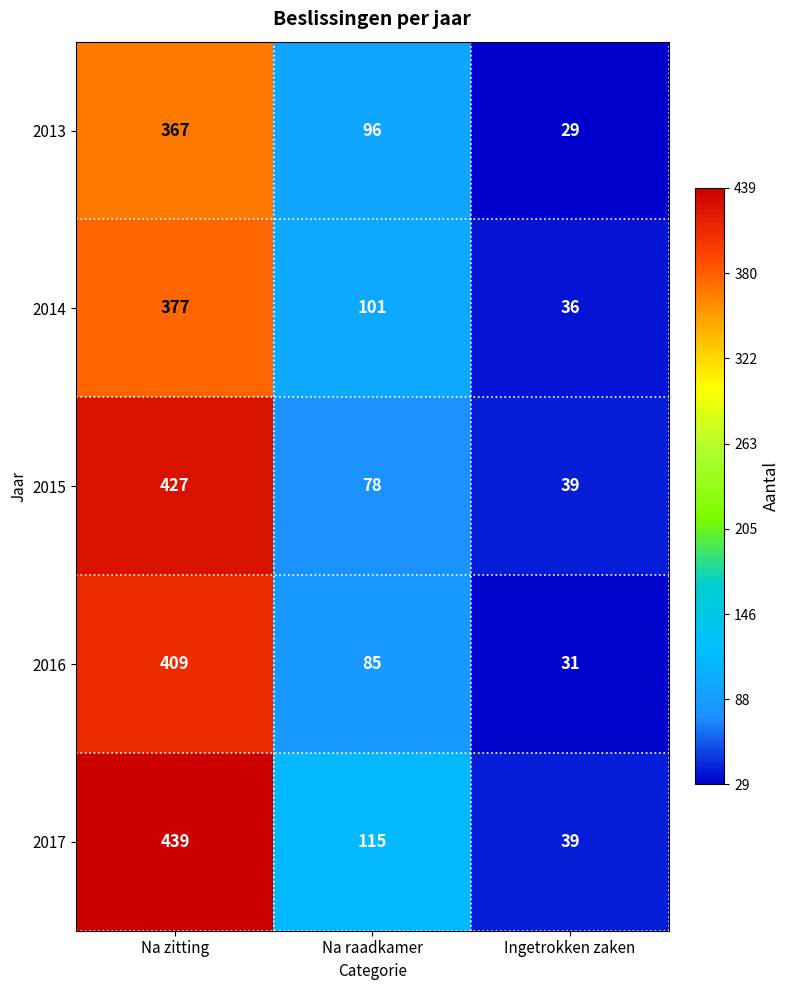

What is the difference between the maximum and minimum values in the 2015 series?

388